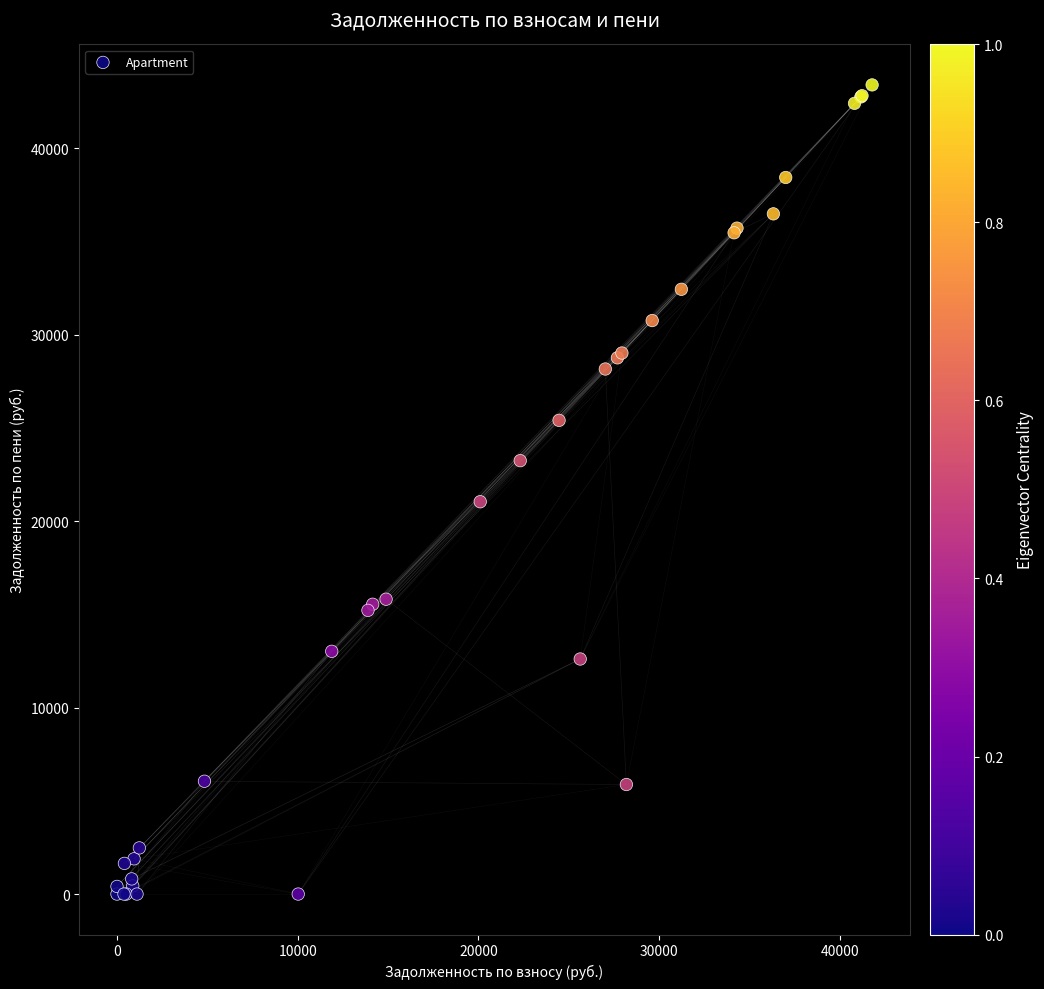

What Y value in the scatter plot is closest to 21700?

21043.8